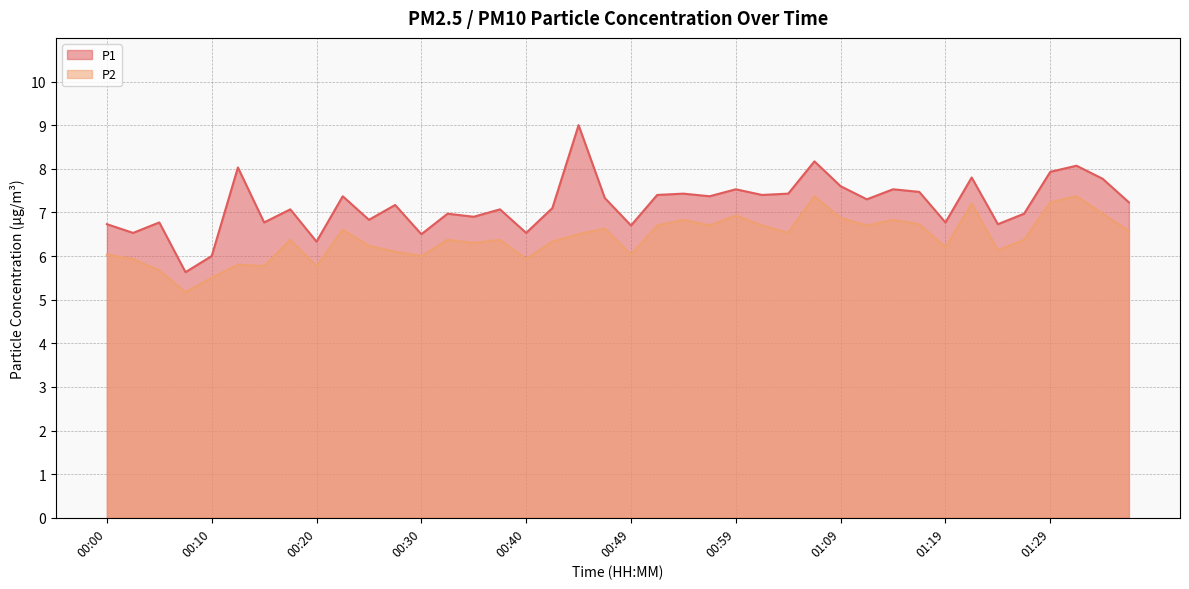

What position from the left is 00:17?

8